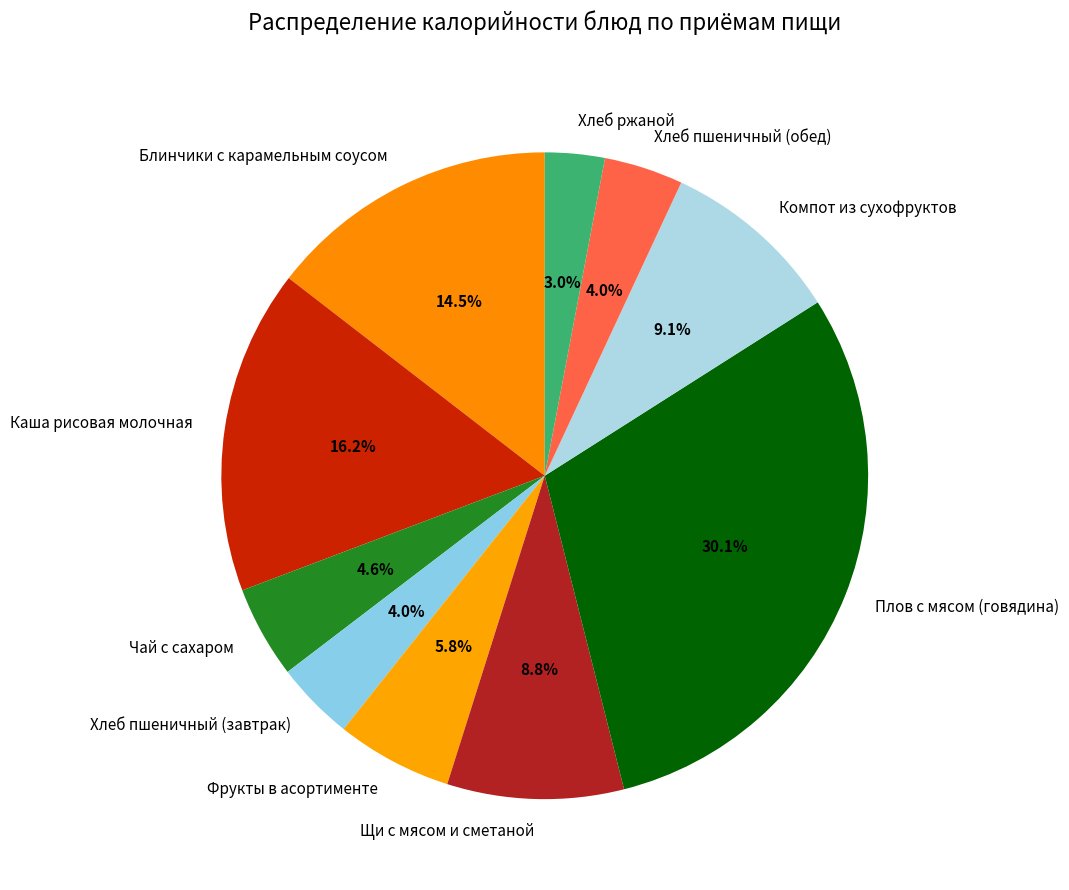

Does Щи с мясом и сметаной account for over 50% of the chart?

No